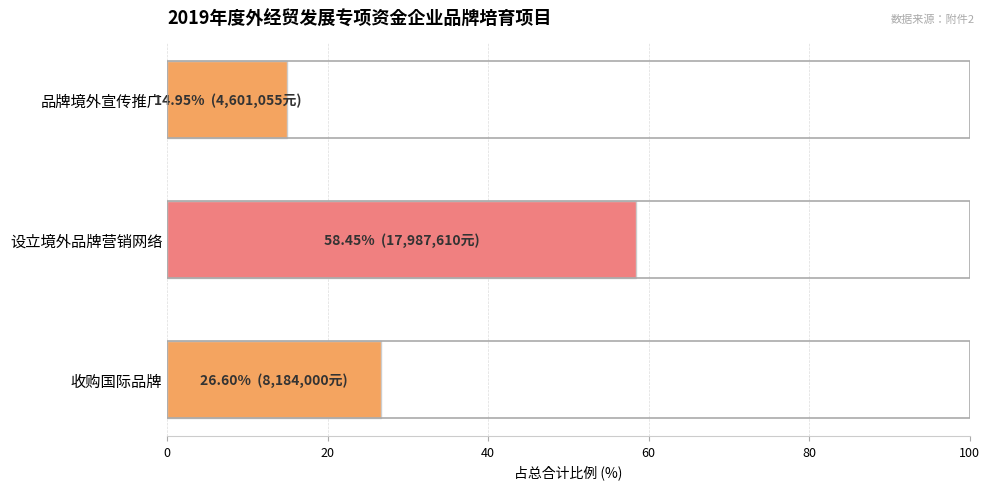

List the labels in order of value, largest first.

设立境外品牌营销网络, 收购国际品牌, 品牌境外宣传推广